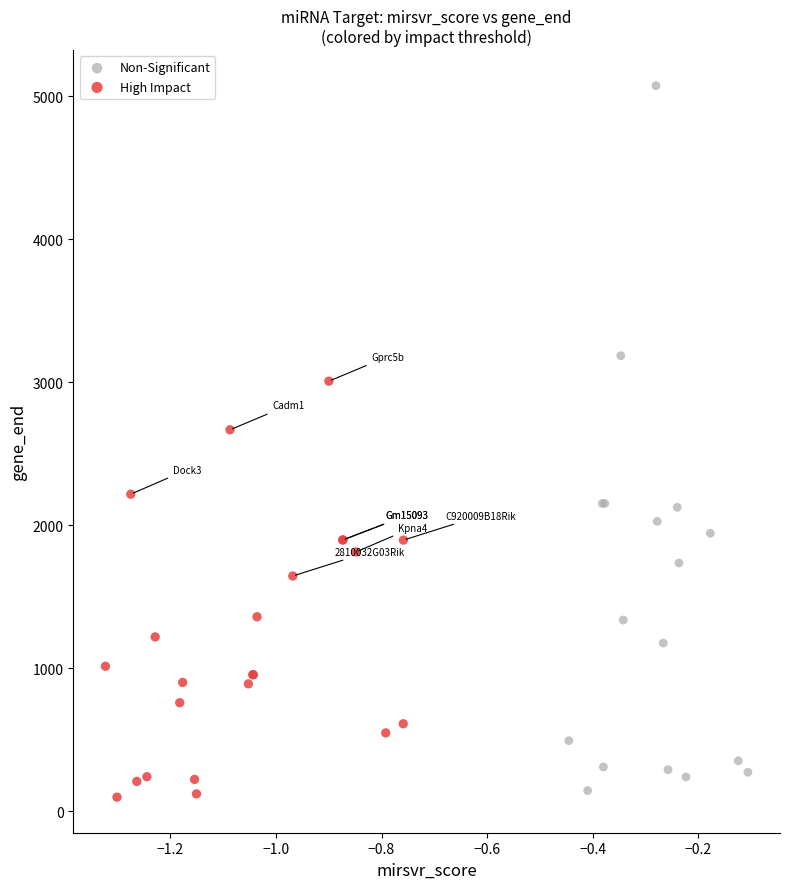

Which series has the largest Y range (max minus min)?

Non-Significant